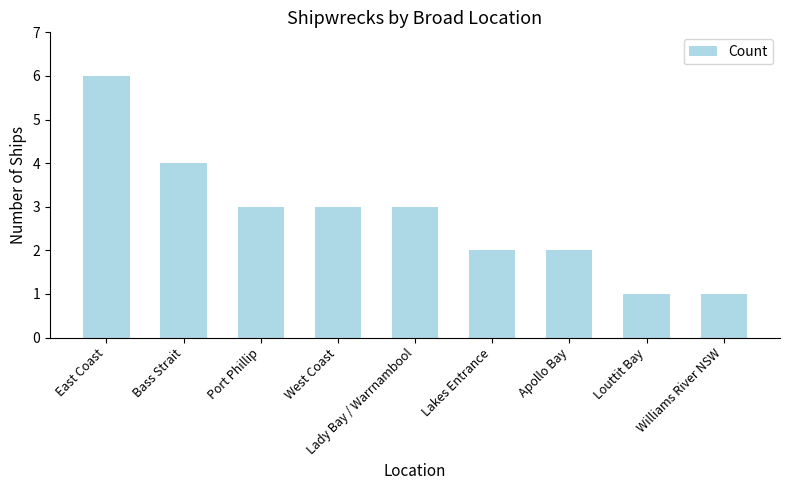

What is the value of the 8th bar from the left?

1